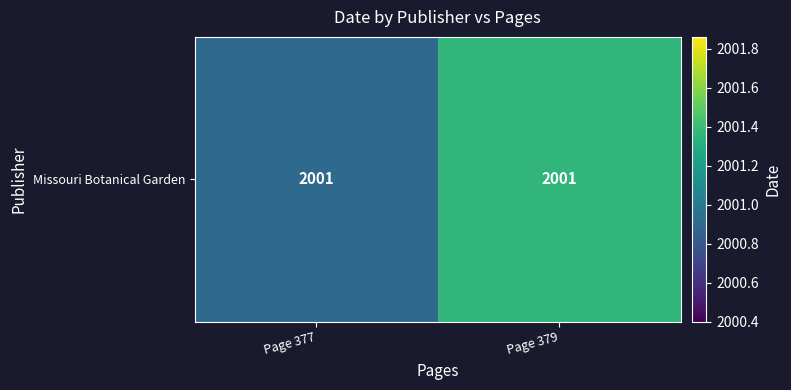

Where does the data first go above 2001?

Page 379